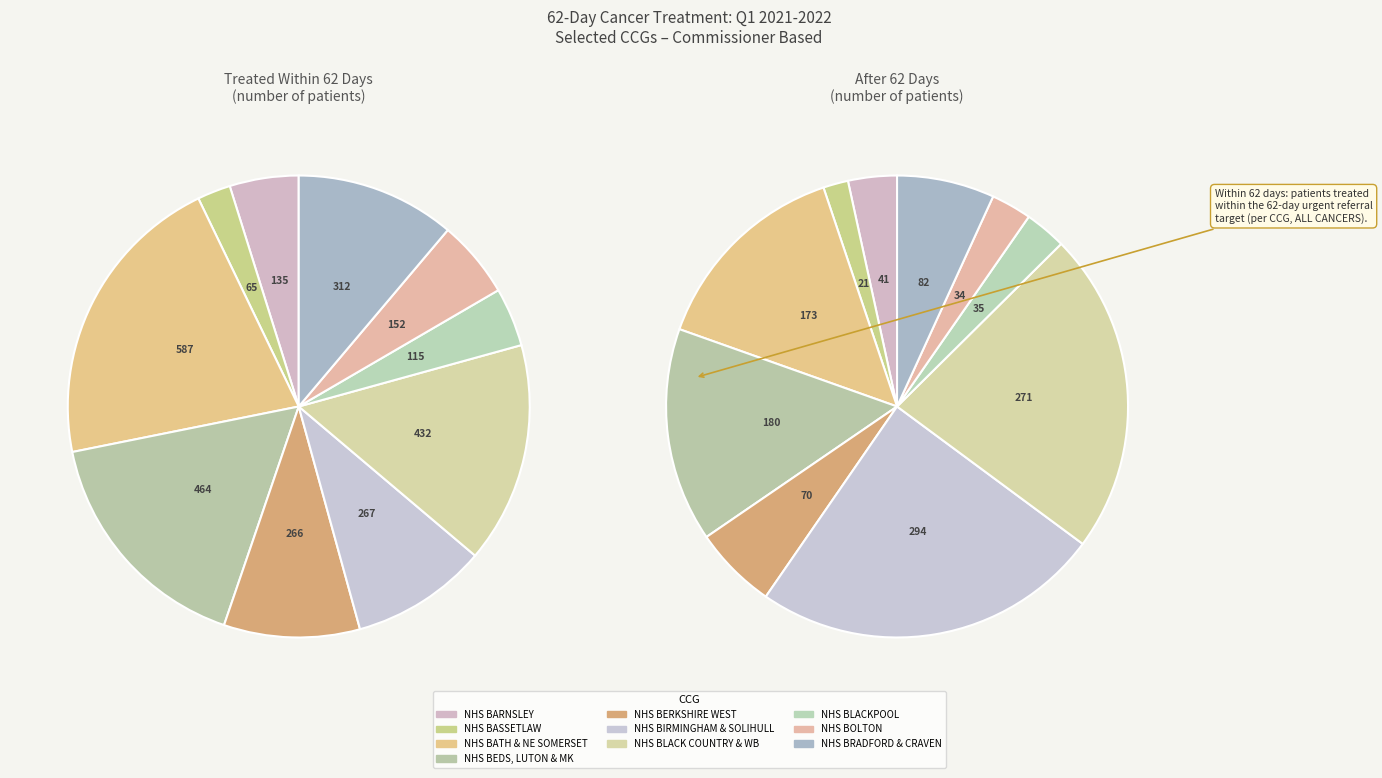

Does any single category account for the majority?

No